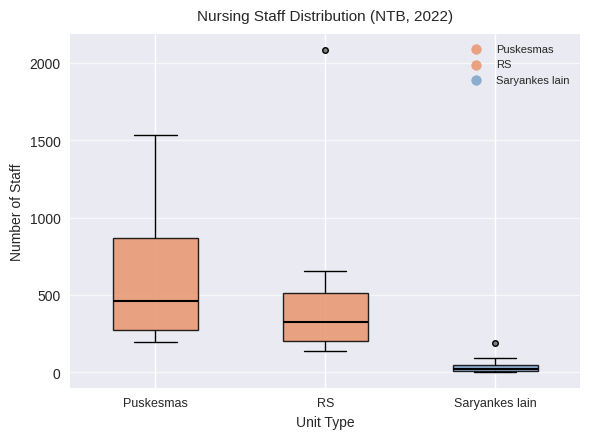

Which box's median line is the lowest?

Saryankes lain